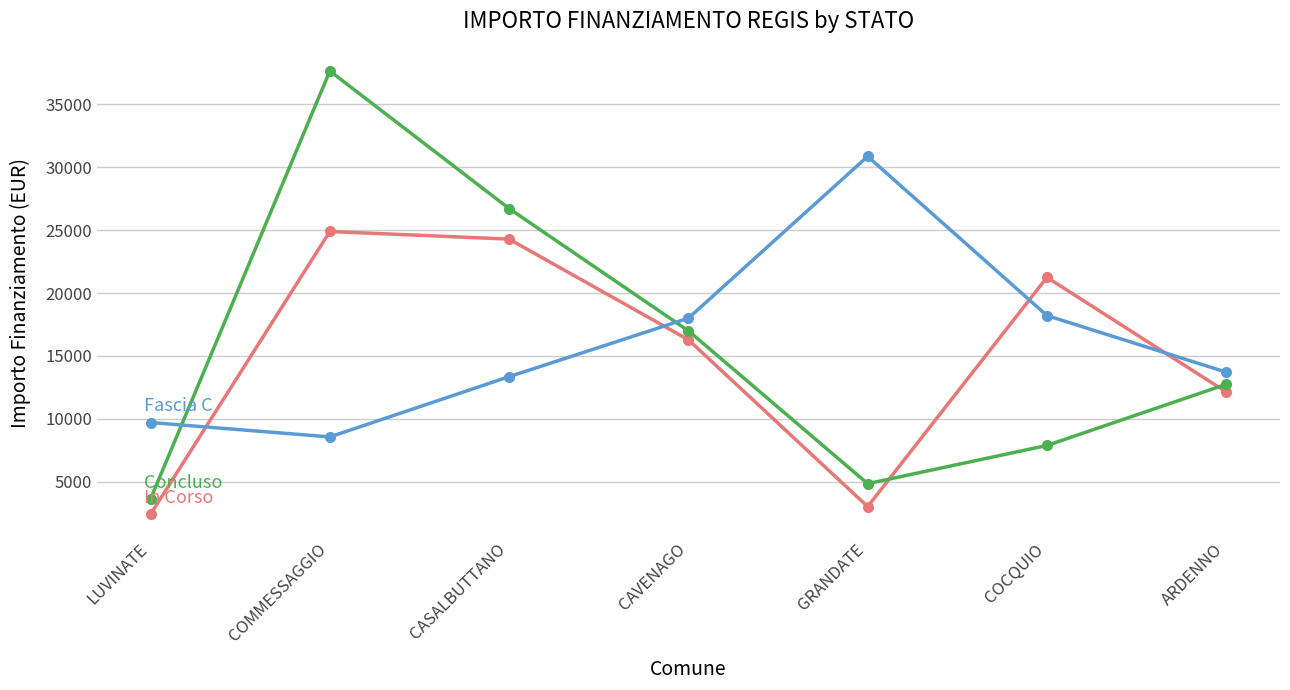

What is the difference between the highest and lowest values at LUVINATE?

7284